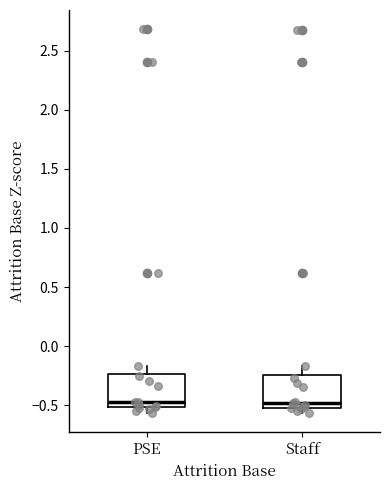

Where is the upper edge of the box for PSE on the y-axis? The values are not printed on the chart, so give them approximately, as read against the axis.

-0.25